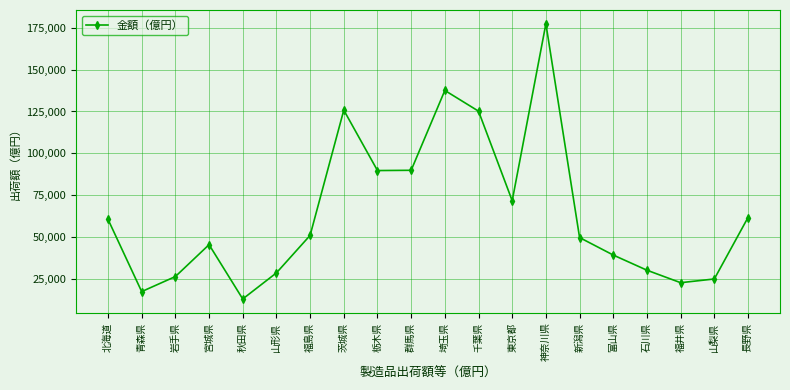

What is the smallest value displayed?

12862